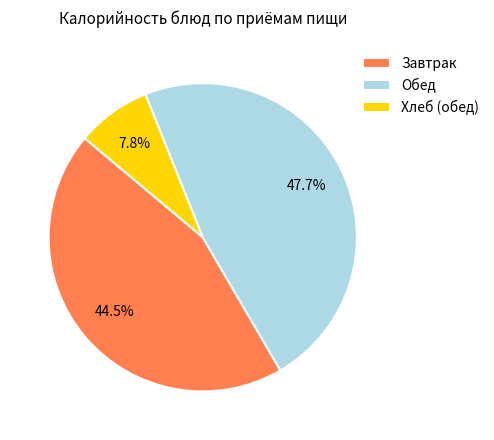

How many segments does this pie chart have?

3